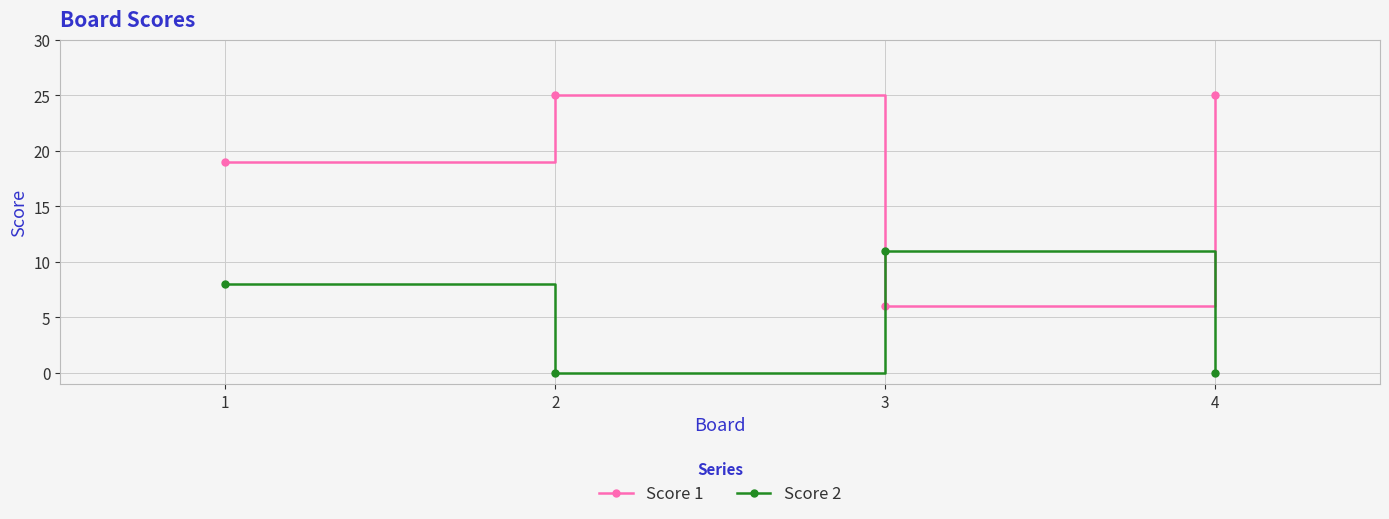

At which category is the sum across all series the highest?

1